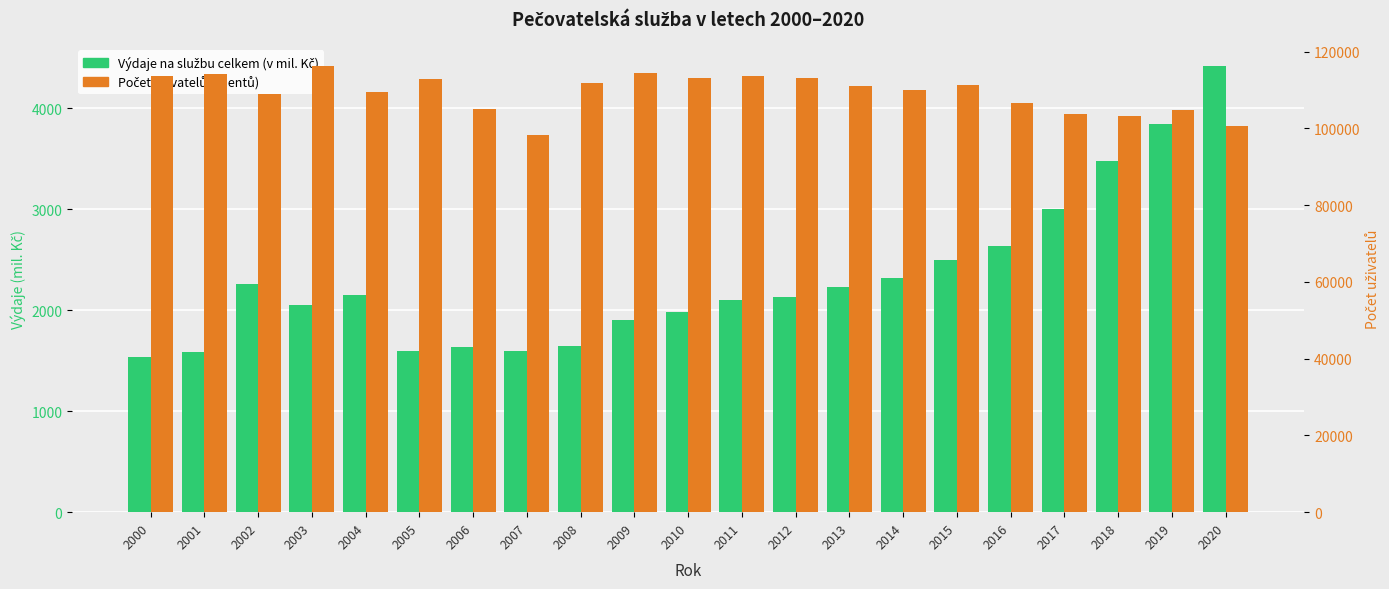

How many series are shown in this chart?

2